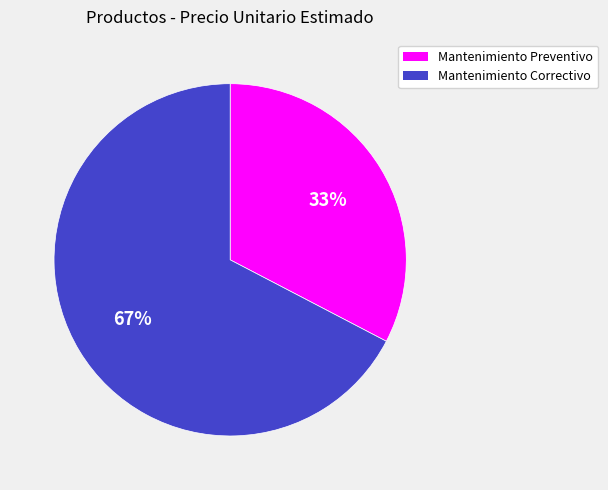

Which has a higher value, Mantenimiento Correctivo or Mantenimiento Preventivo?

Mantenimiento Correctivo